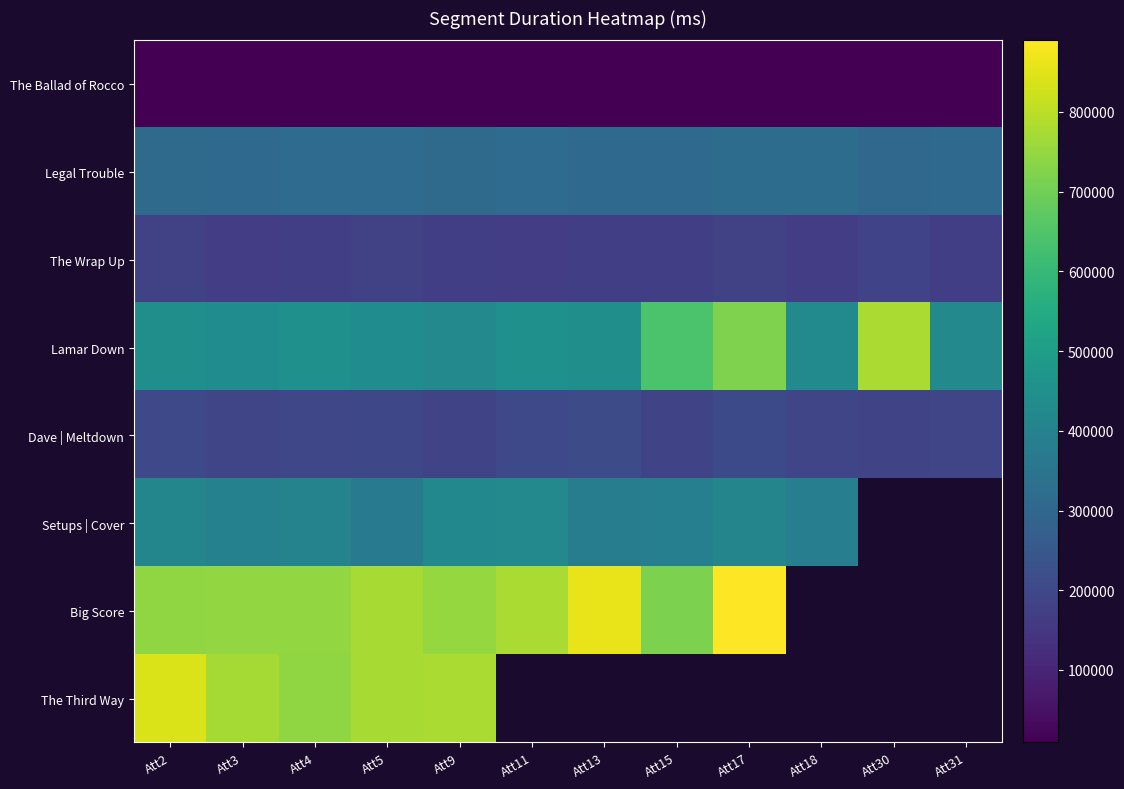

What is the lowest value of the The Ballad of Rocco series?

9084.0